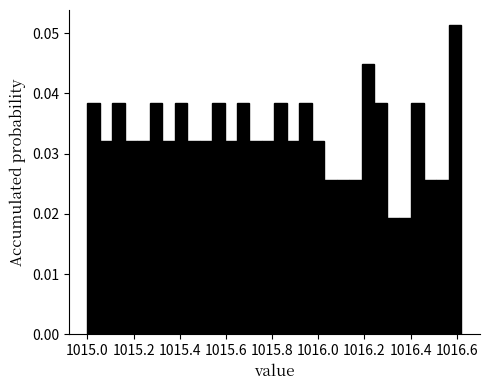

Around what value on the x-axis is the tallest bar? Give the approximate position of its centre, as read against the axis.

1016.60